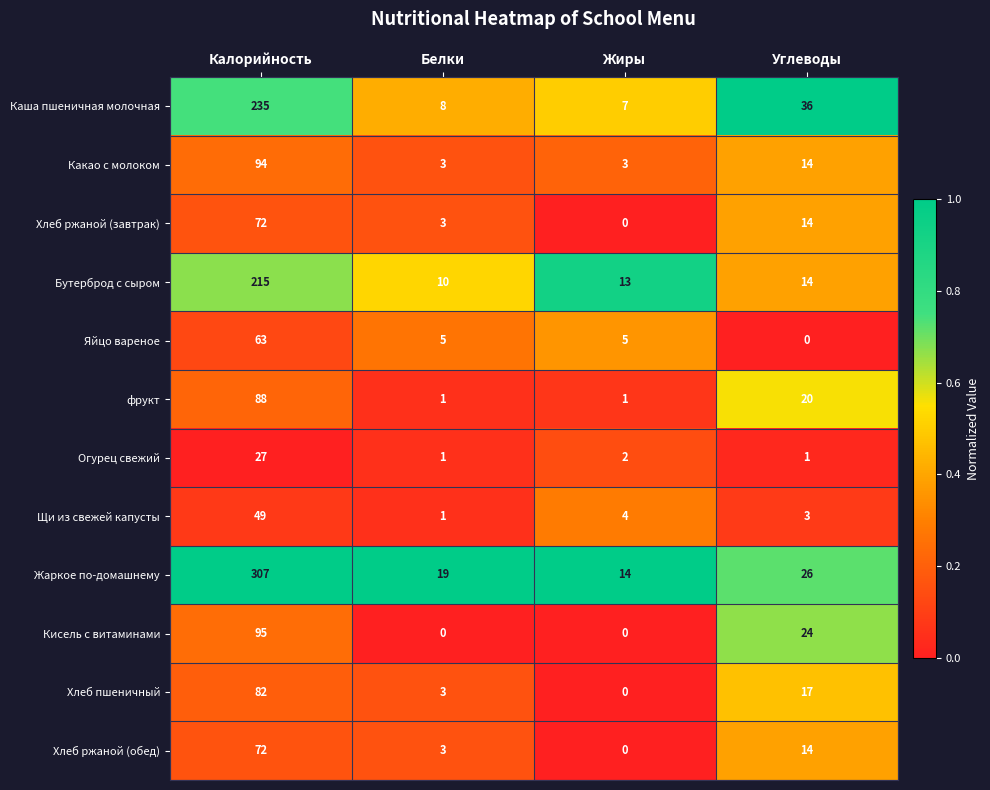

What is the greatest value displayed?

307